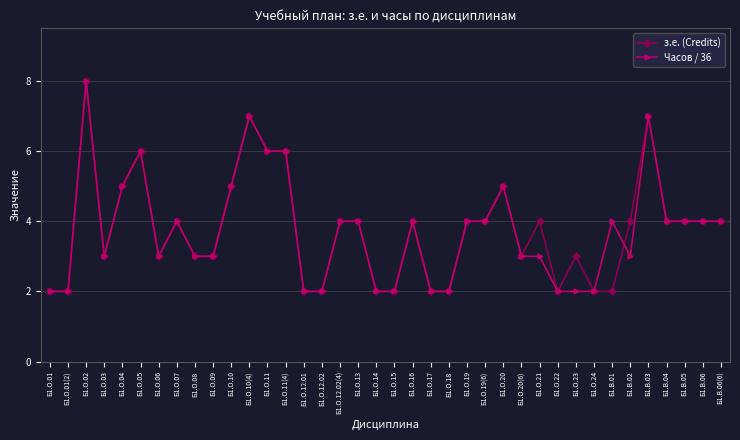

What position from the right is Б1.В.02?

6